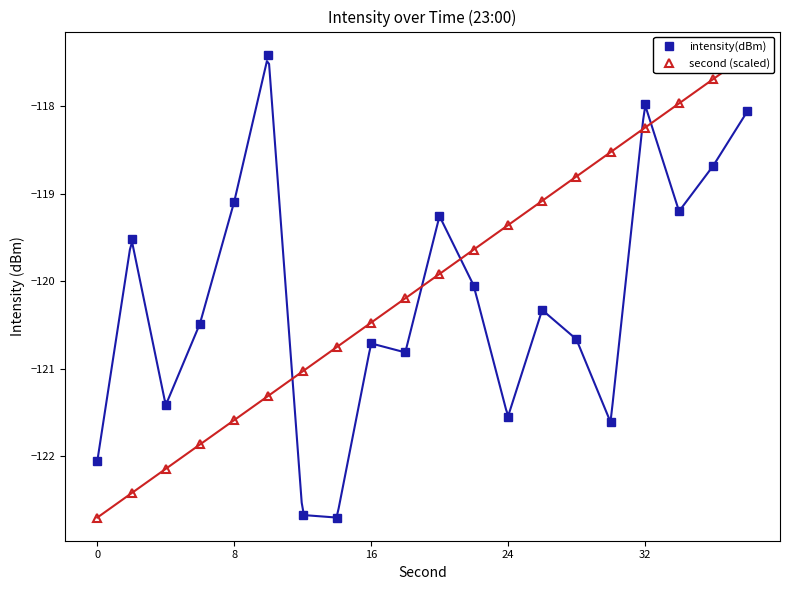

What is the highest value of the intensity(dBm) series?

-117.4